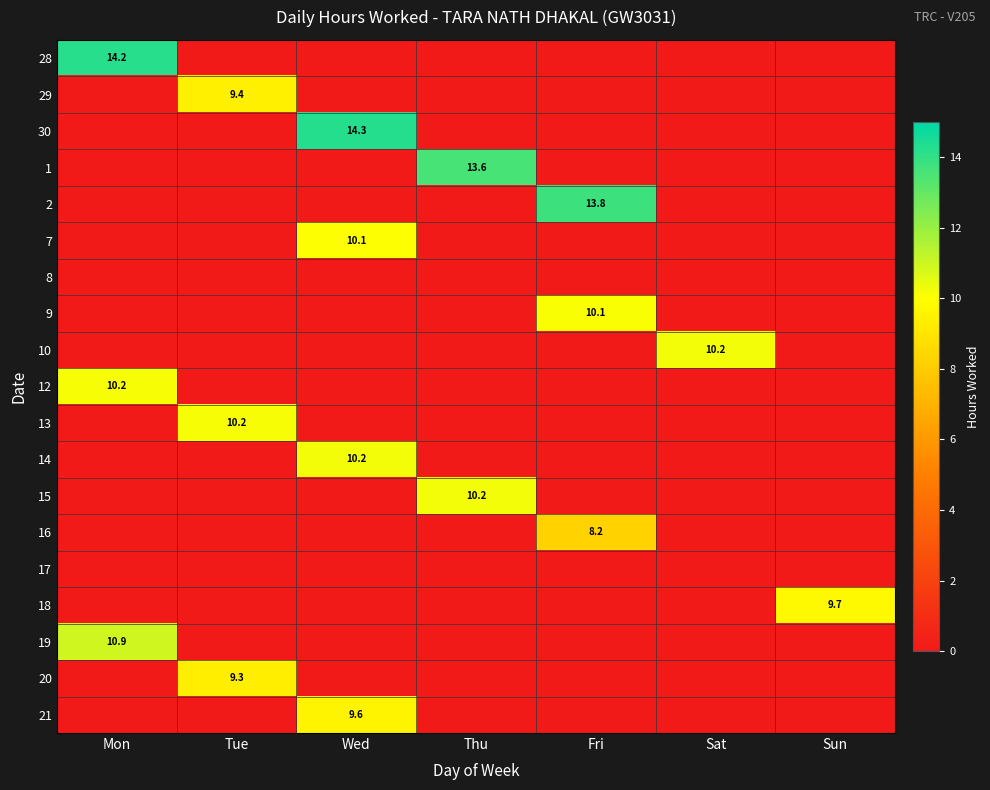

True or false: 21 has a value of 9.6 at Wed.

True